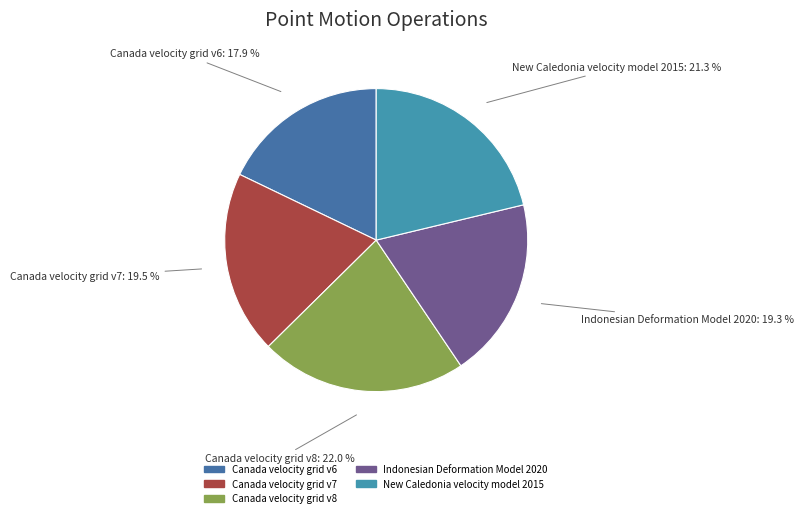

Do New Caledonia velocity model 2015 and Canada velocity grid v8 together represent more than half of the pie?

No